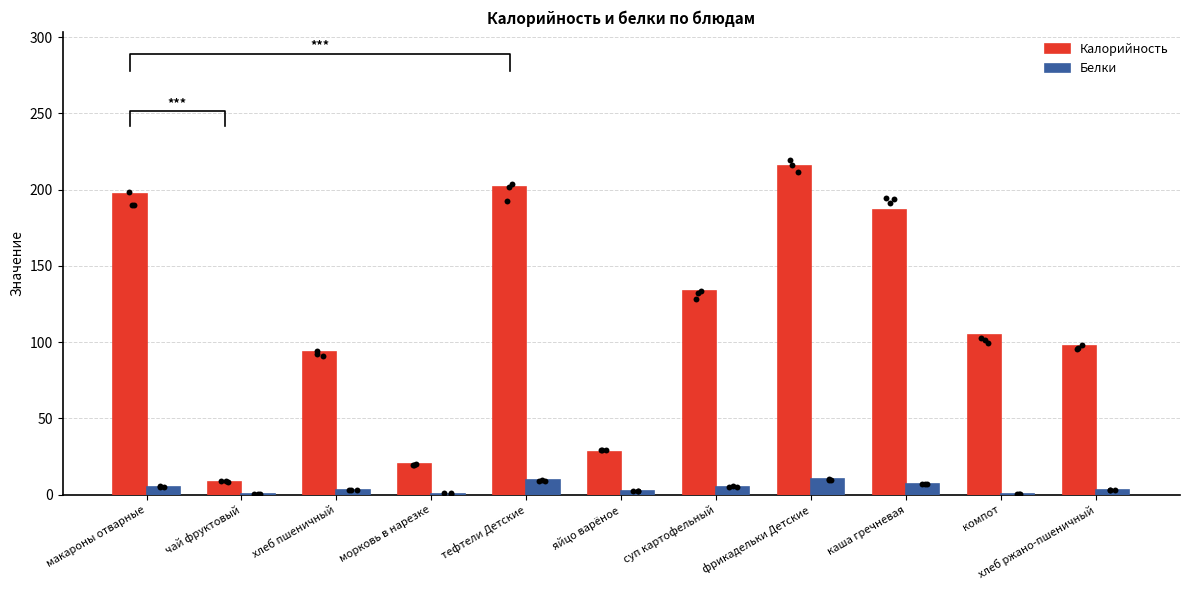

At how many categories does at least one series exceed 24?

9